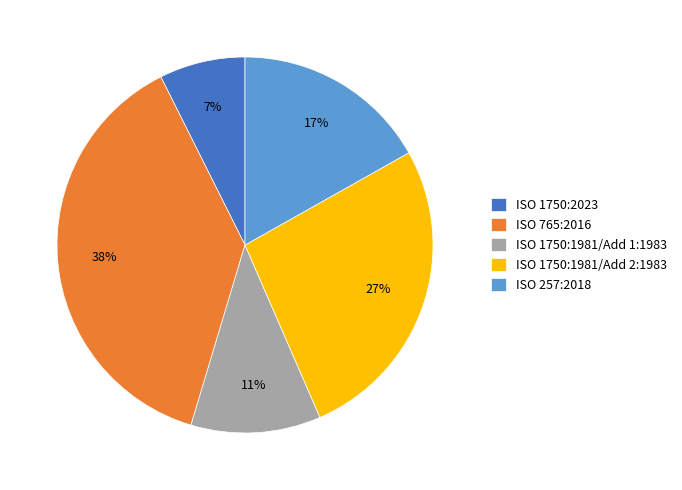

Which category has the smallest portion of the pie?

ISO 1750:2023